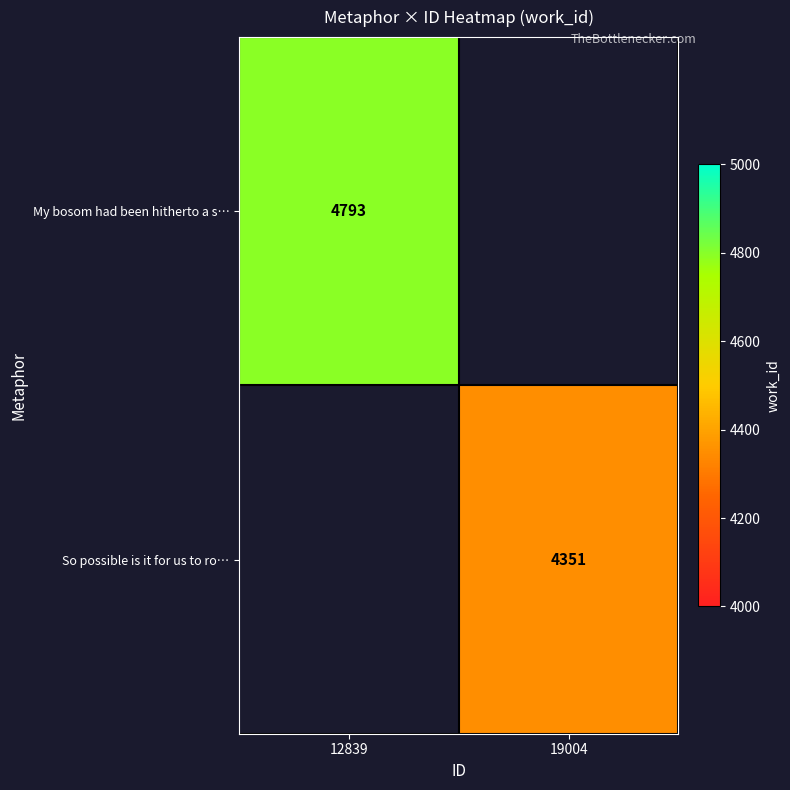

What is the greatest value displayed?

4793.0